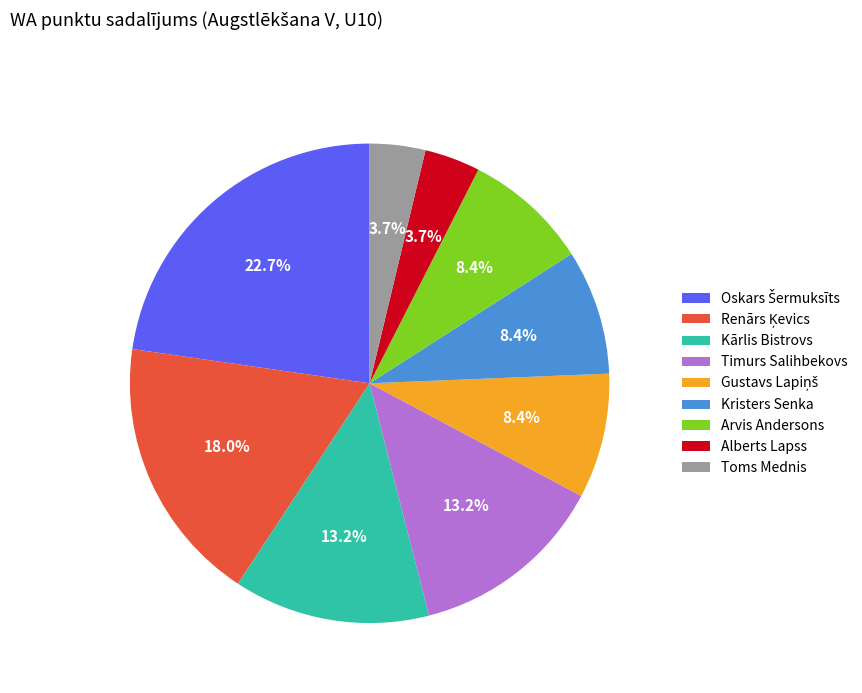

The Kārlis Bistrovs slice represents 13% of the pie. True or false?

True